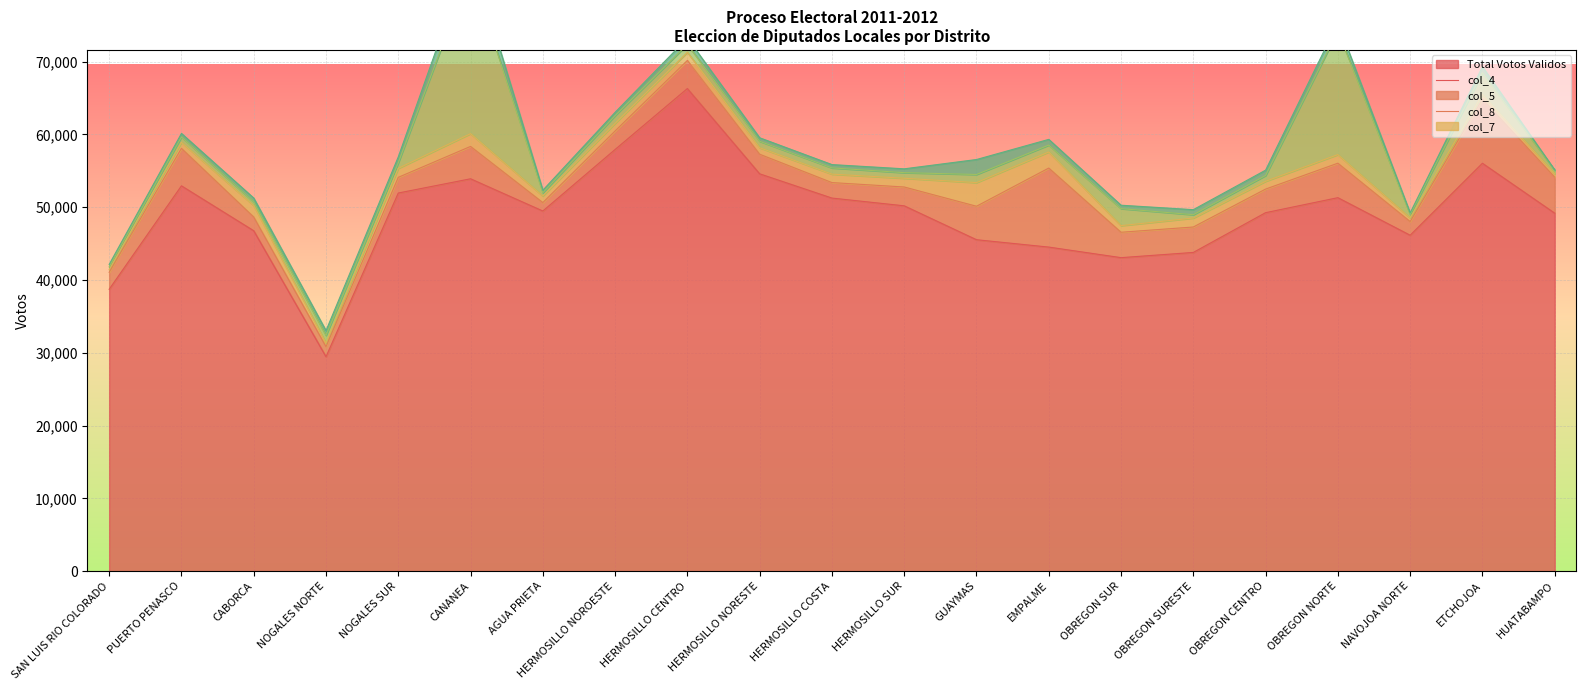

Is it true that Total Votos Validos equals 52934 at PUERTO PENASCO?

True